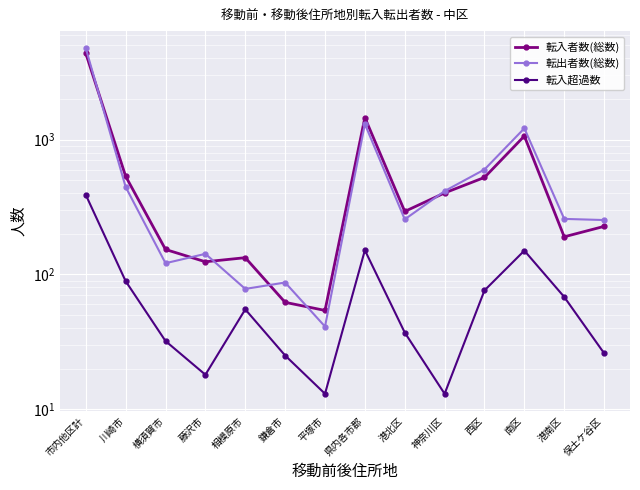

What position from the left is 港南区?

13